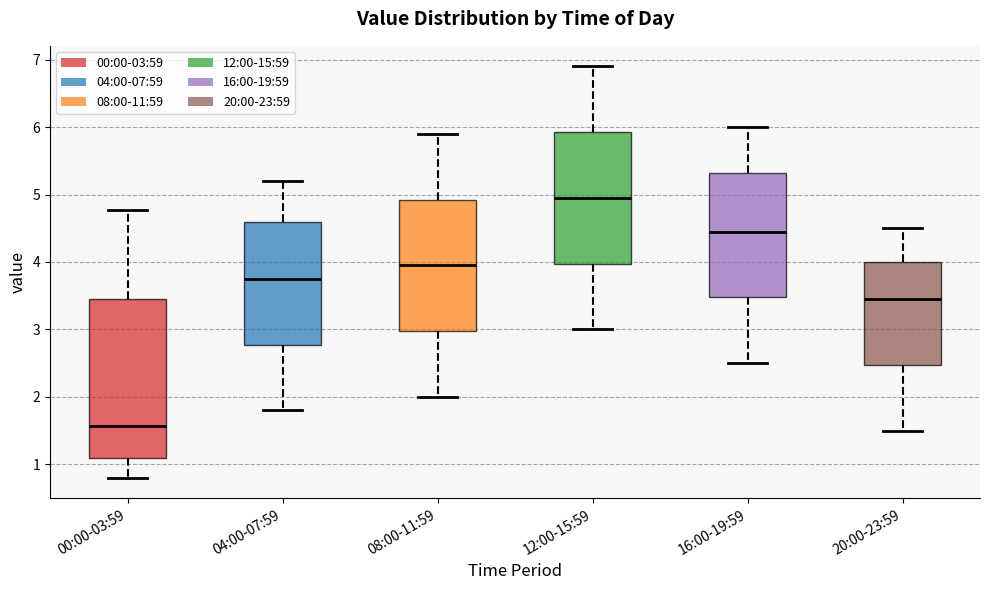

Reading left to right, transcribe this box plot: for each box, give where its median line is, the range the box spans, and where its two whiskers end, as read against the y-axis. The values are not printed on the chart, so give them approximately, as read against the axis.

00:00-03:59: median 1.6, box 1.1 to 3.5, whiskers 0.8 to 4.8
04:00-07:59: median 3.8, box 2.8 to 4.6, whiskers 1.8 to 5.2
08:00-11:59: median 4.0, box 3.0 to 4.9, whiskers 2.0 to 5.9
12:00-15:59: median 5.0, box 4.0 to 5.9, whiskers 3.0 to 6.9
16:00-19:59: median 4.5, box 3.5 to 5.3, whiskers 2.5 to 6.0
20:00-23:59: median 3.5, box 2.5 to 4.0, whiskers 1.5 to 4.5